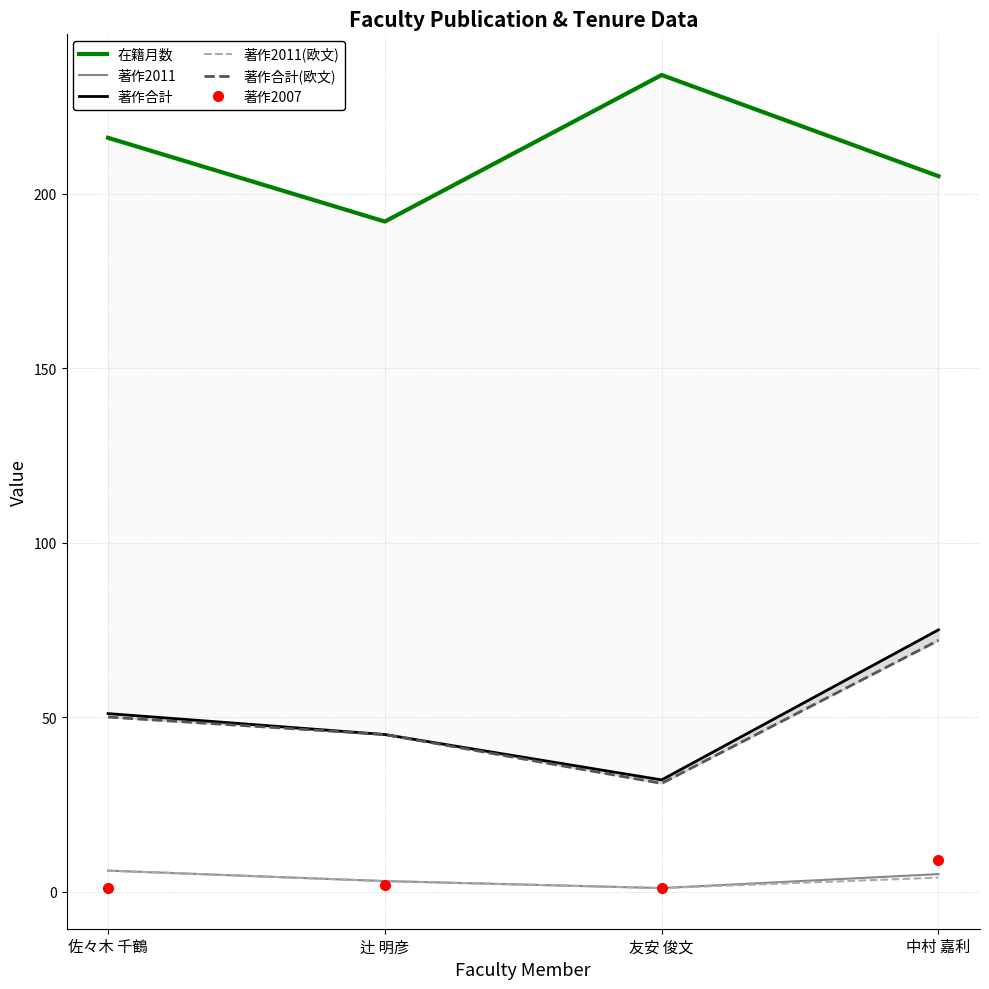

What is the difference between the highest and lowest values at 辻 明彦?

190